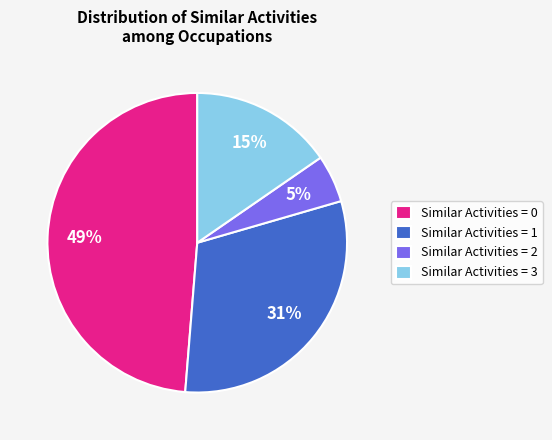

The Similar Activities = 3 slice represents 15% of the pie. True or false?

True